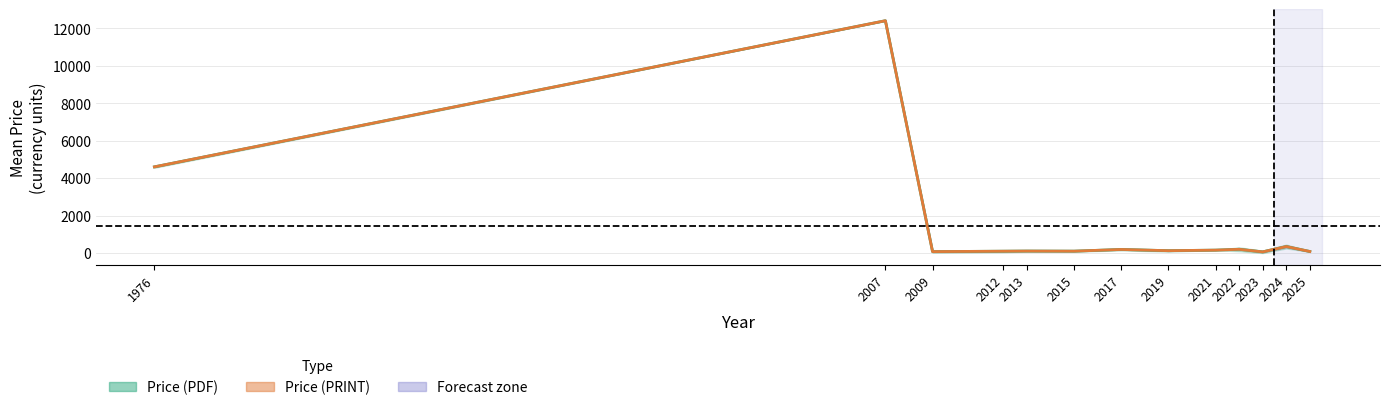

What is the approximate value of avg_pdf at 2015?

98.0